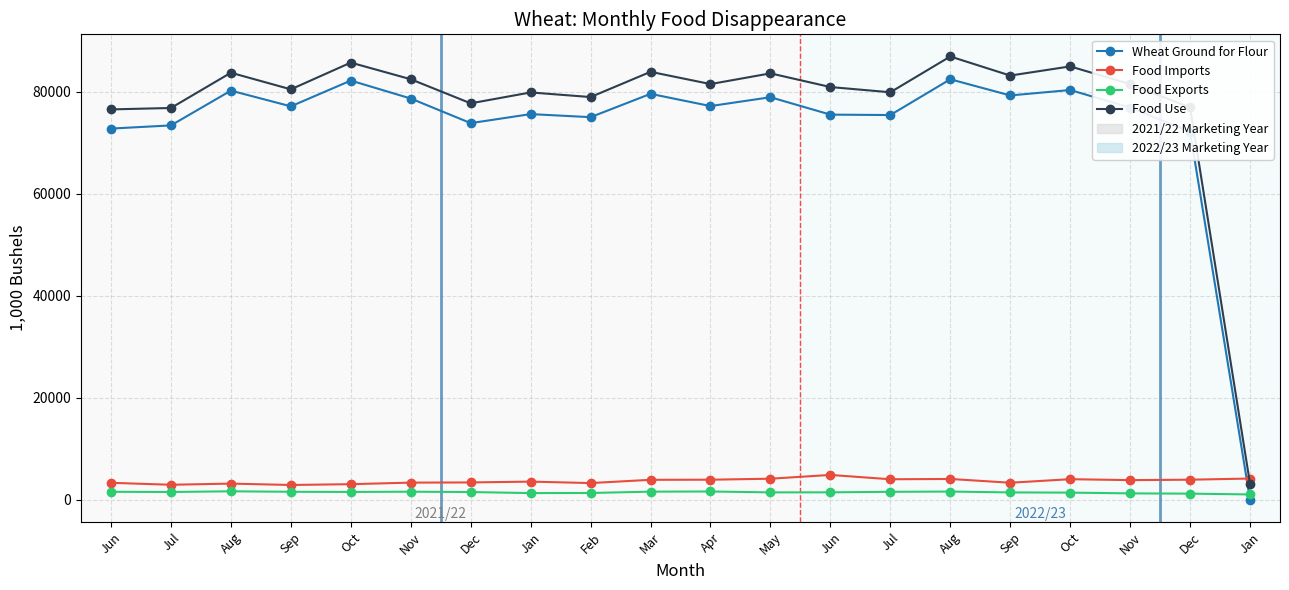

What is the value of the Food Exports point at the 14th from the left?

1505